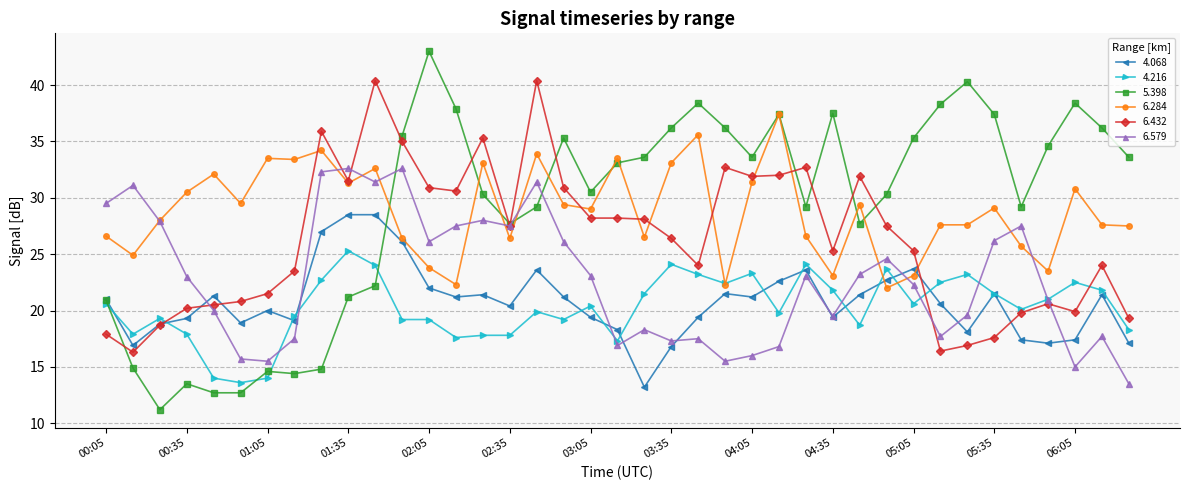

What is the average value of the 6.284 series?

28.8